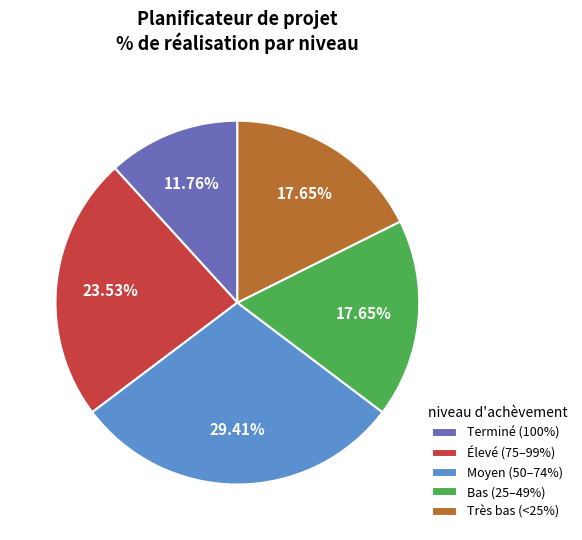

Is there any slice that represents more than half of the pie?

No